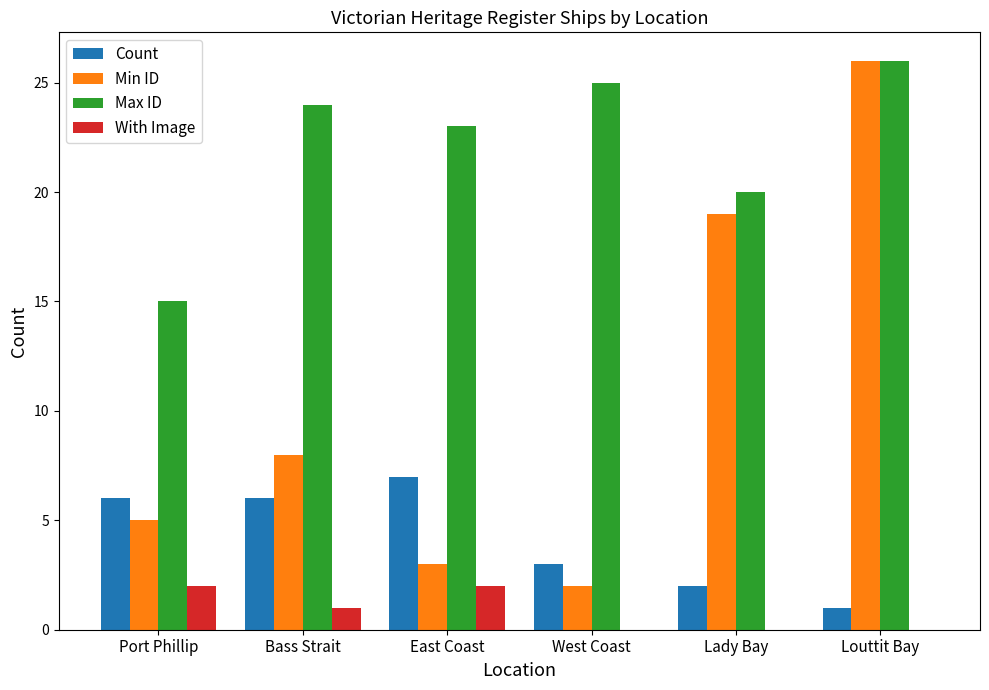

At which category does the chart reach its peak across all series?

Louttit Bay